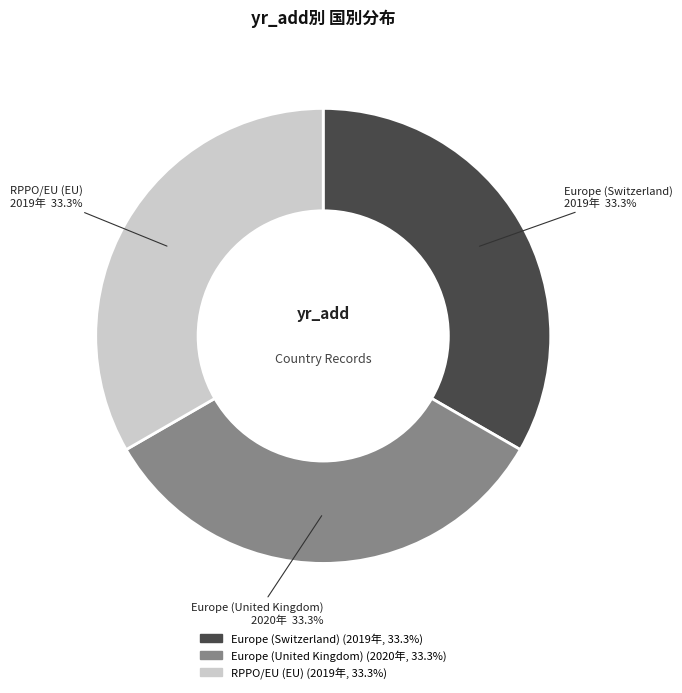

The Europe (United Kingdom) slice represents 39% of the pie. True or false?

False